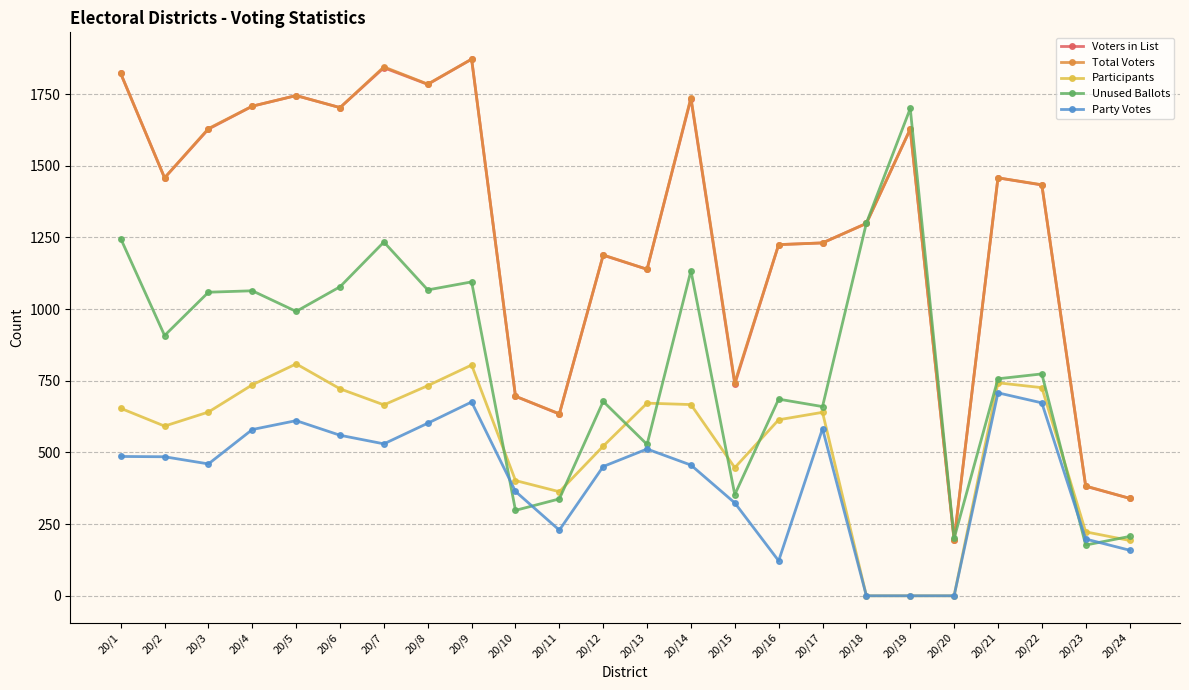

What are all the series names shown in the legend?

Voters in List, Total Voters, Participants, Unused Ballots, Party Votes